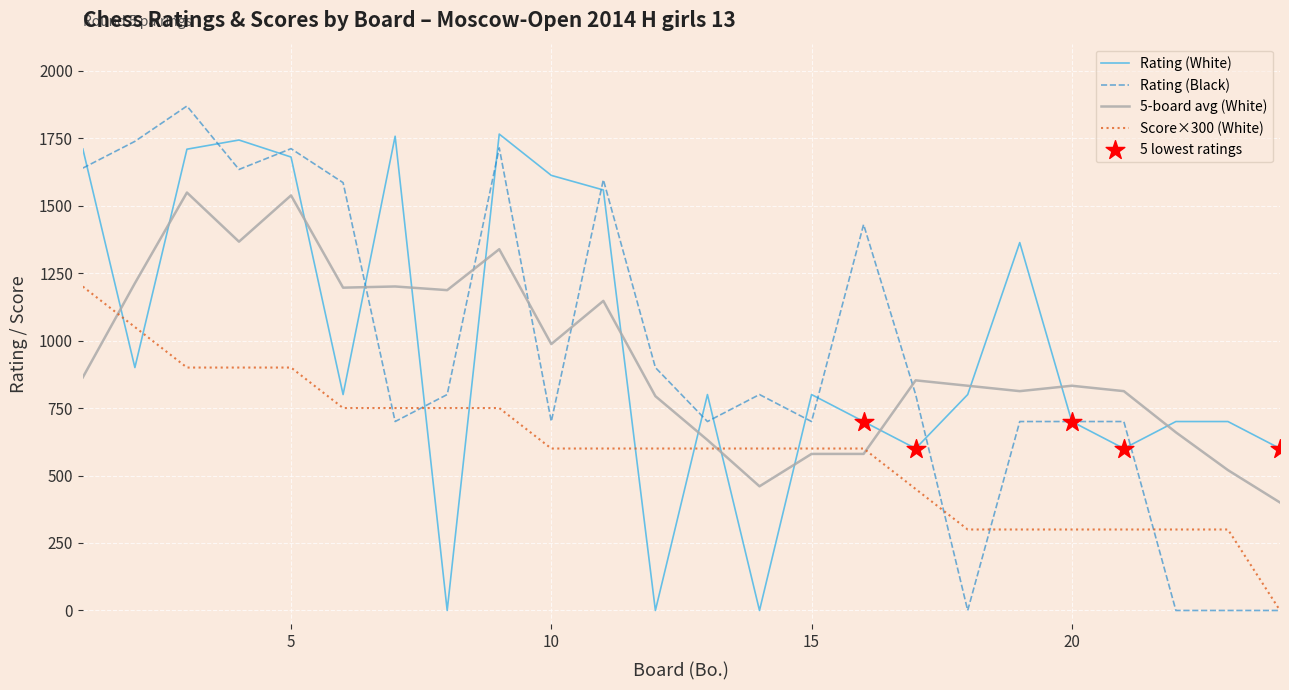

At how many categories does at least one series exceed 1243?

12